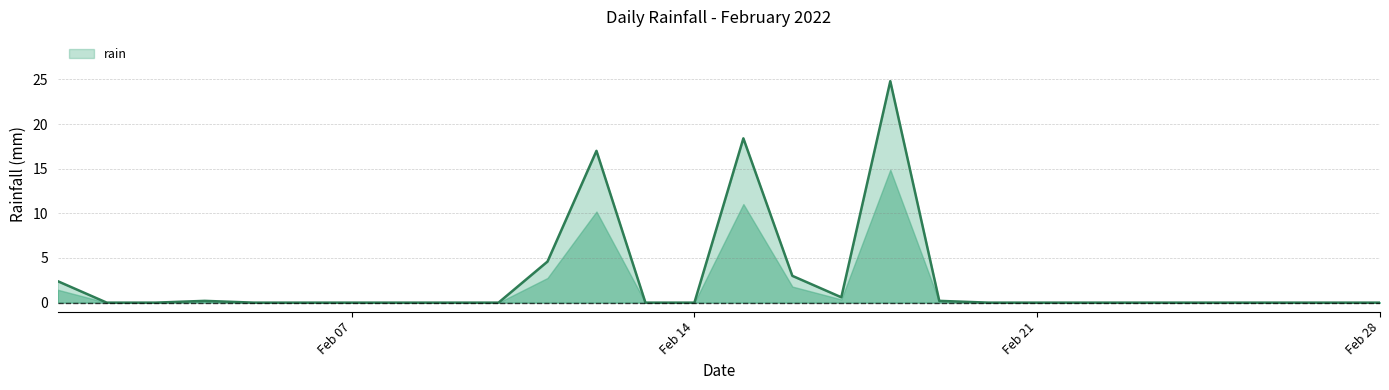

What is the maximum value shown in the chart?

24.8